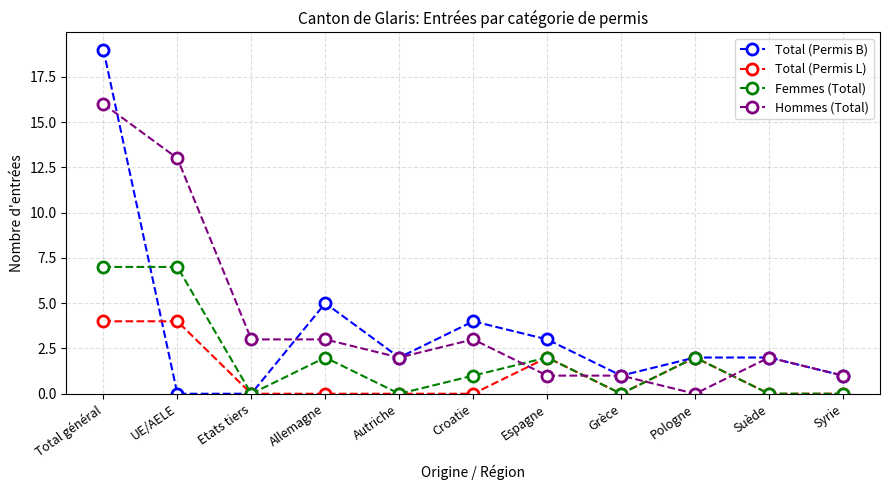

At how many categories does at least one series exceed 10?

2